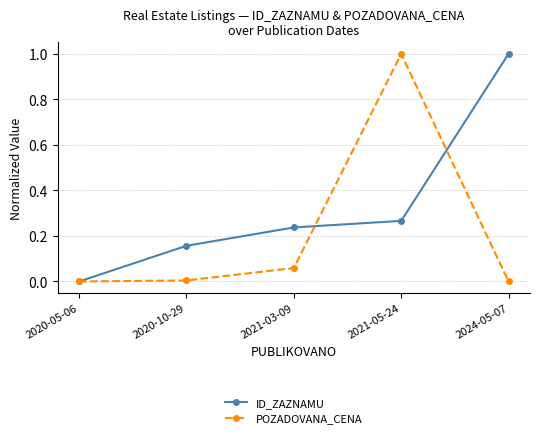

True or false: ID_ZAZNAMU has more than 1 interior local peaks.

False